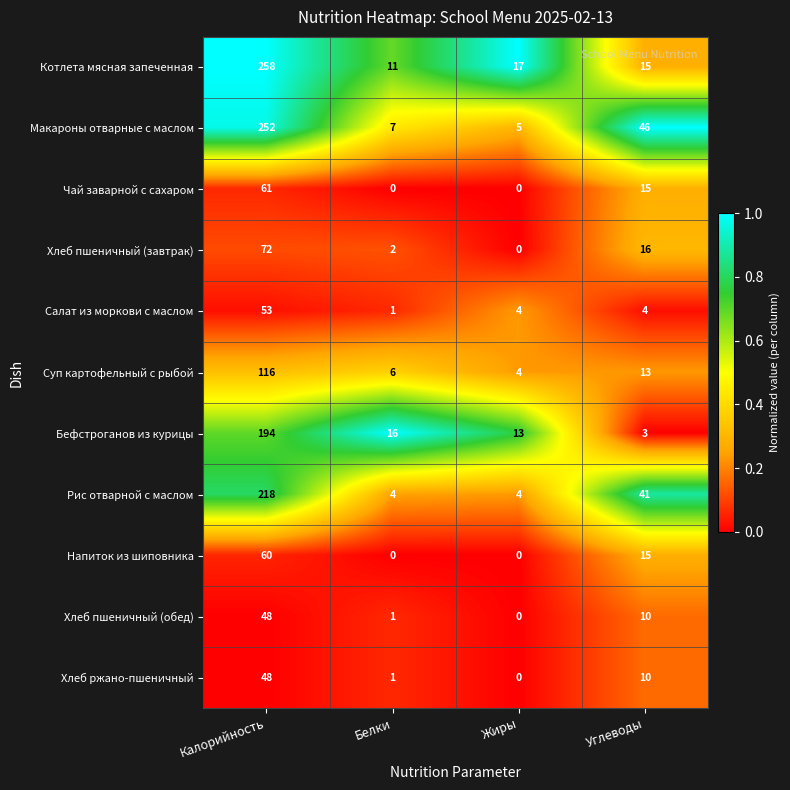

What is the spread (max minus min) of values at Калорийность?

210